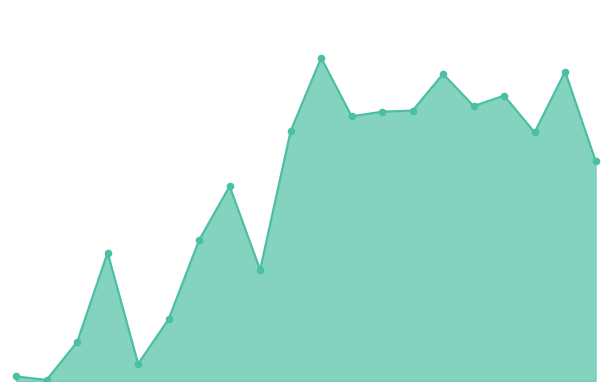

Is this an area chart (filled region under the line)?

Yes